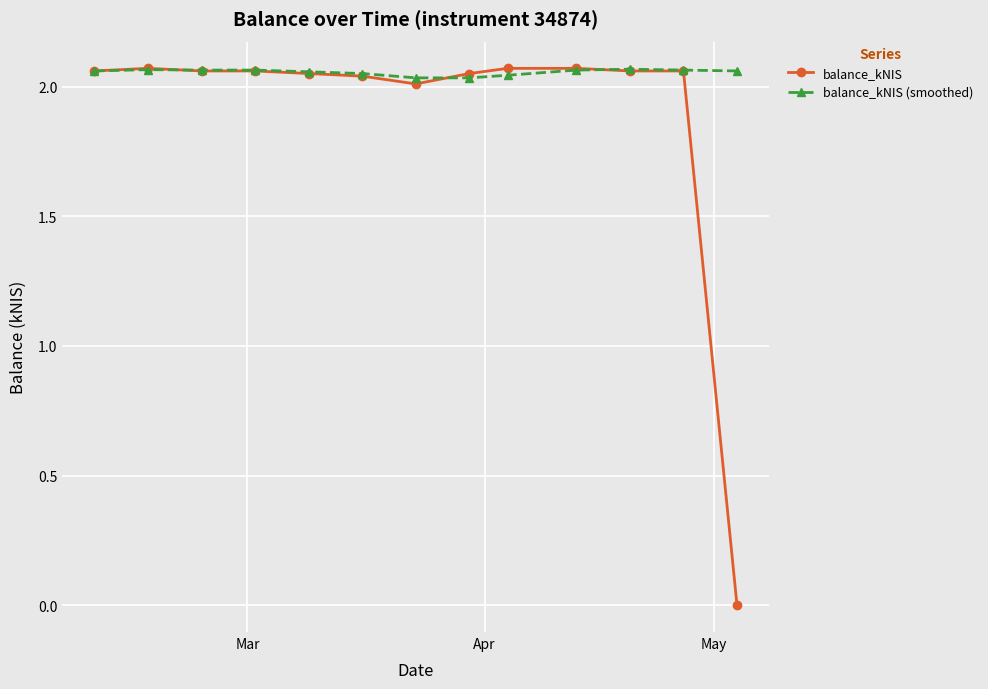

Which series has the largest total across all categories?

balance_kNIS (smoothed)